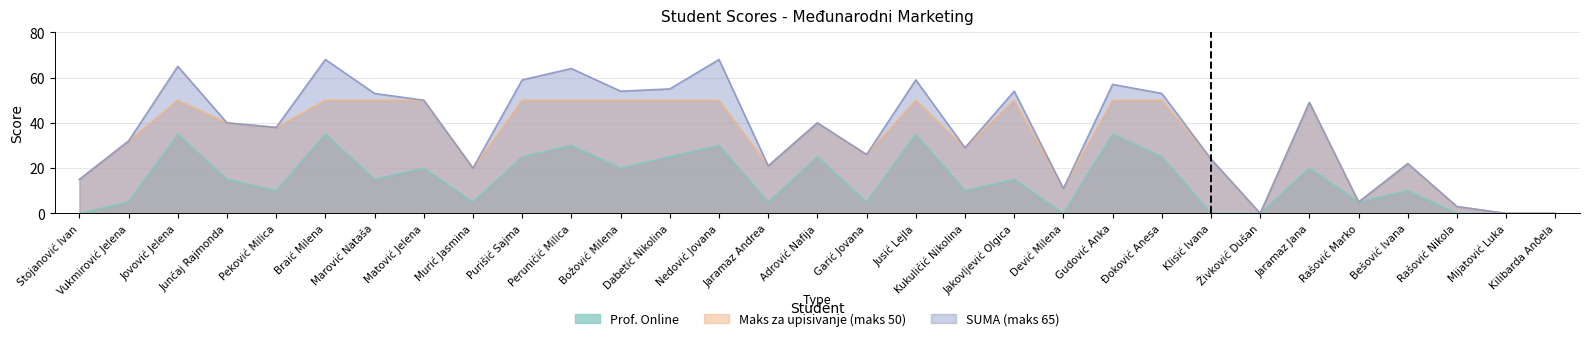

What is the sum of all Maks za upisivanje (maks 50) values?

1025